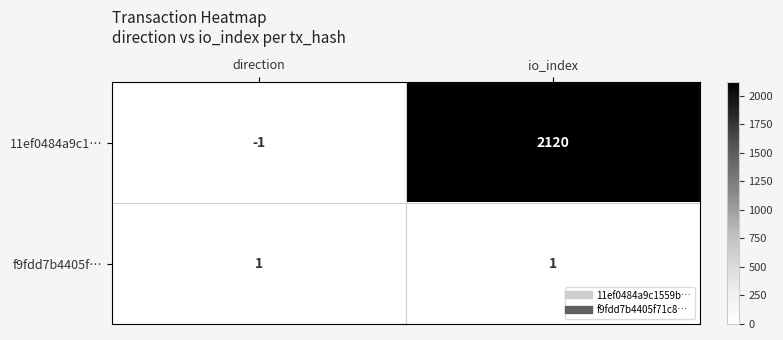

What is the spread (max minus min) of values at io_index?

2119